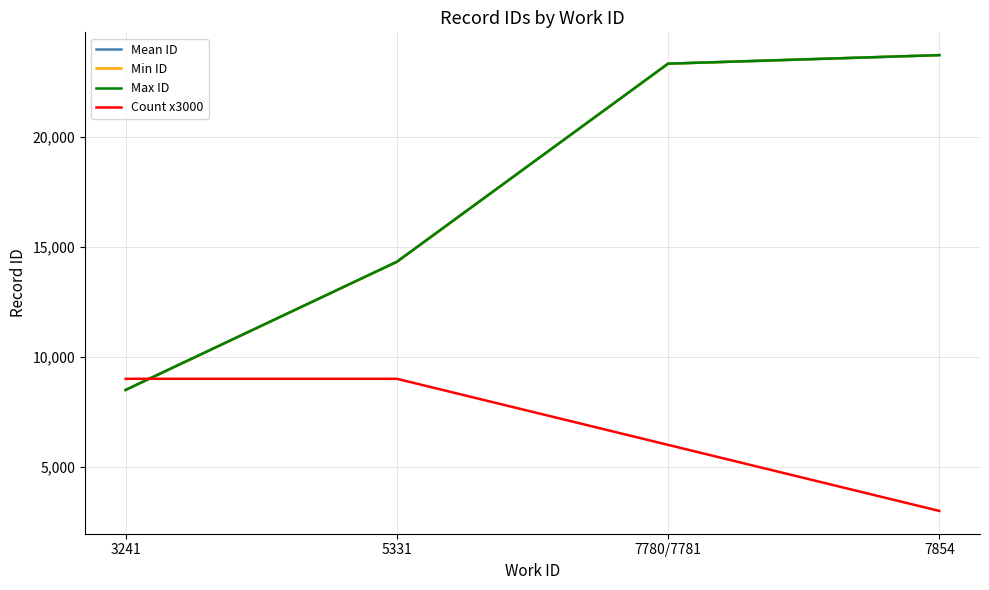

What is the approximate value of Mean ID at 7854?

23698.0